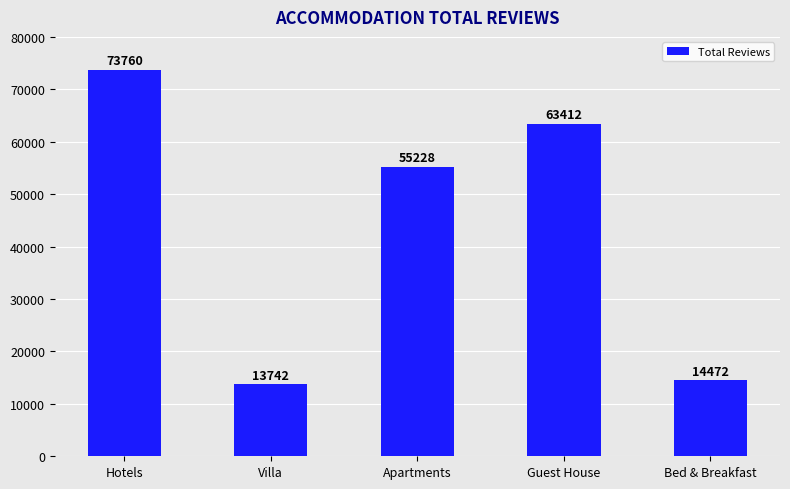

Rank the categories by value from highest to lowest.

Hotels, Guest House, Apartments, Bed & Breakfast, Villa